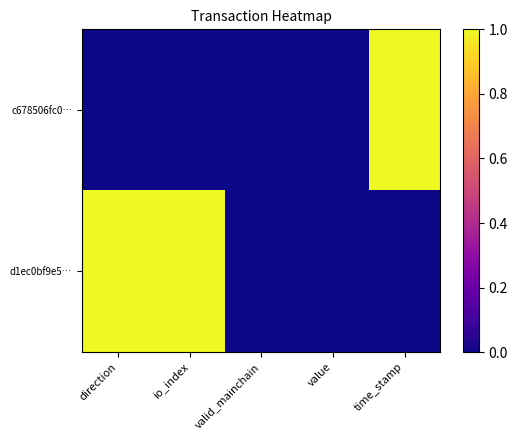

How many series are shown in this chart?

2